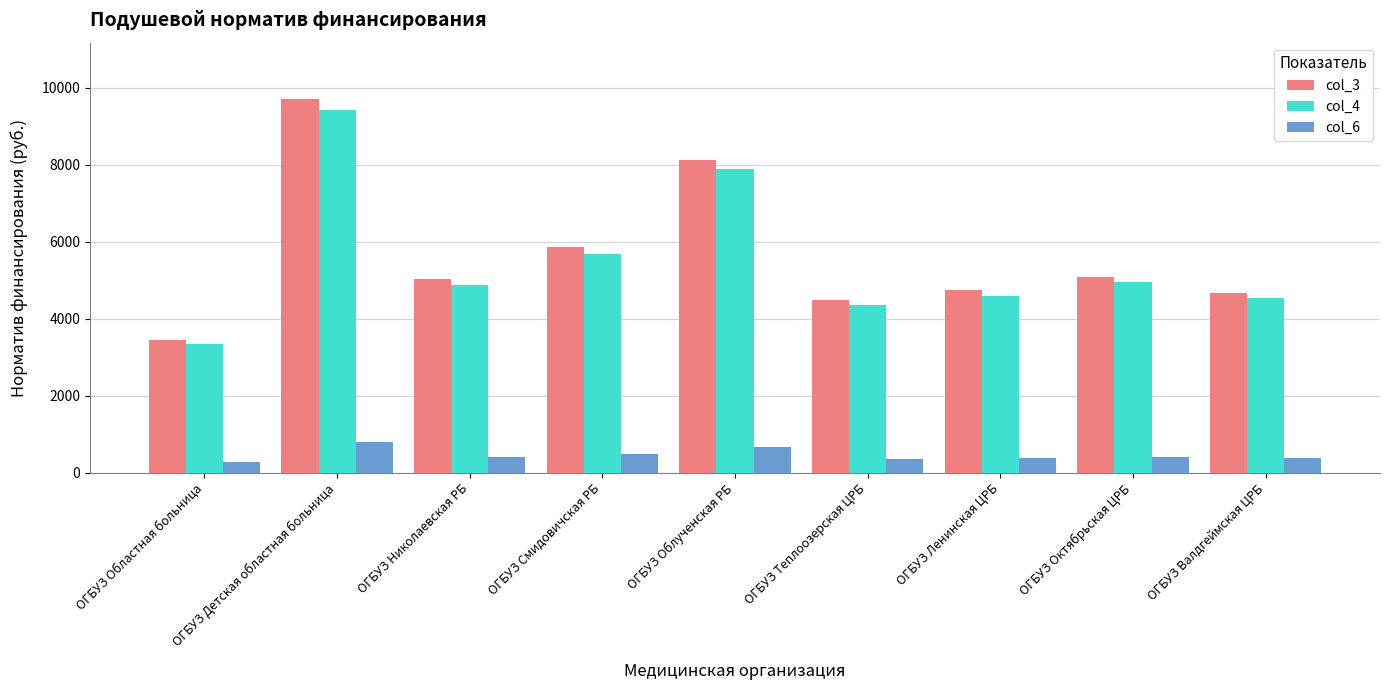

What are all the series names shown in the legend?

col_3, col_4, col_6